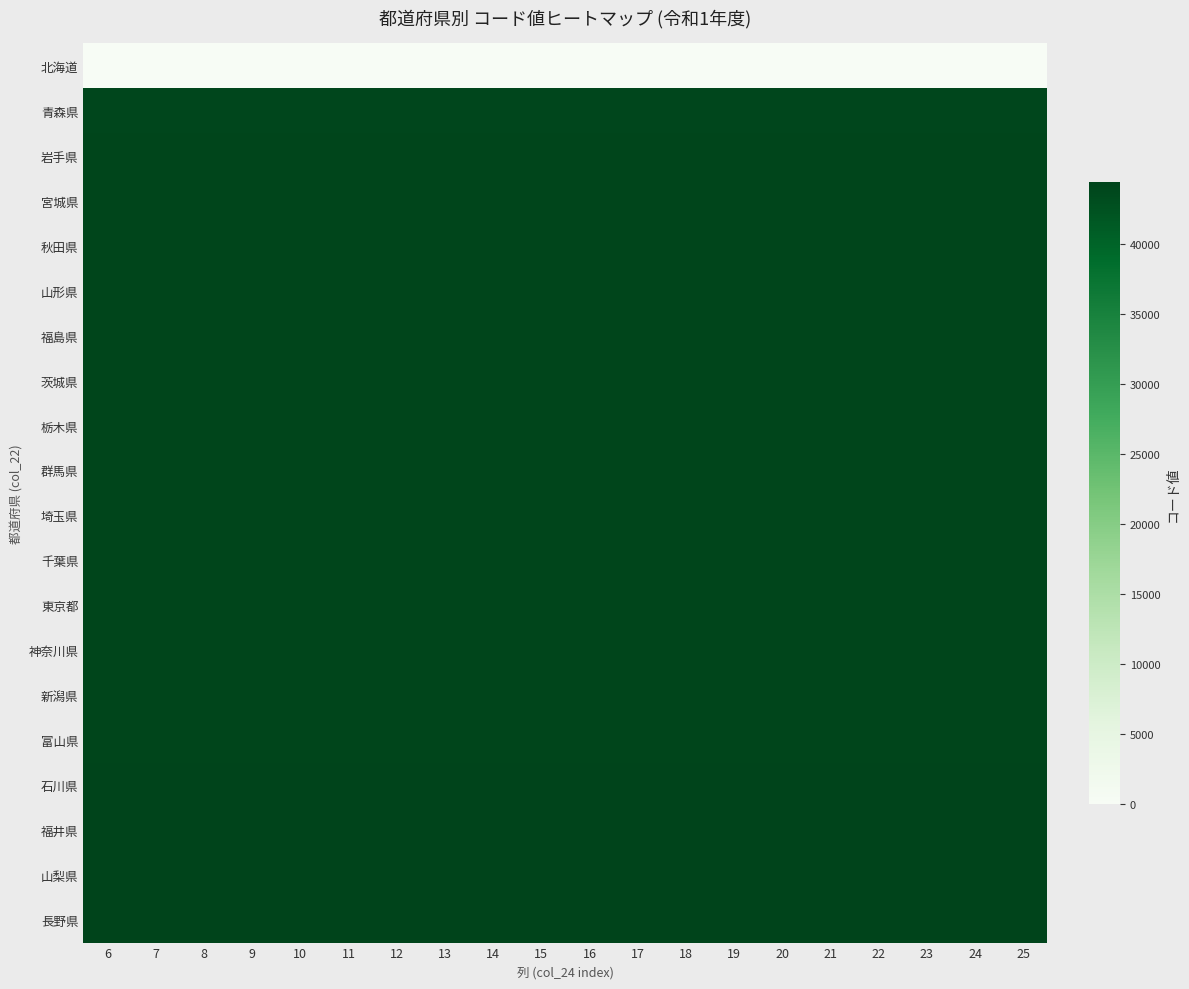

Which has a higher value, 21 or 23?

21